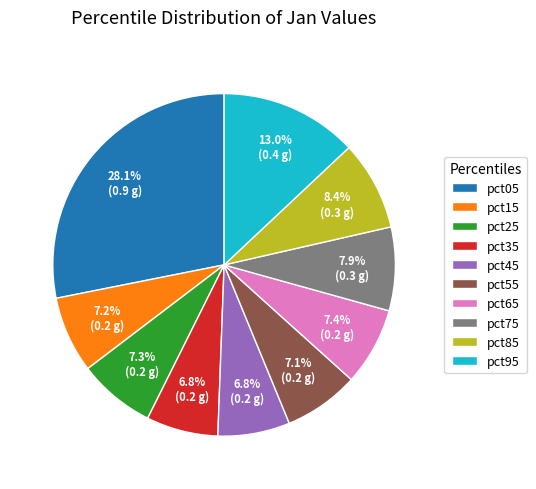

Is there any slice that represents more than half of the pie?

No